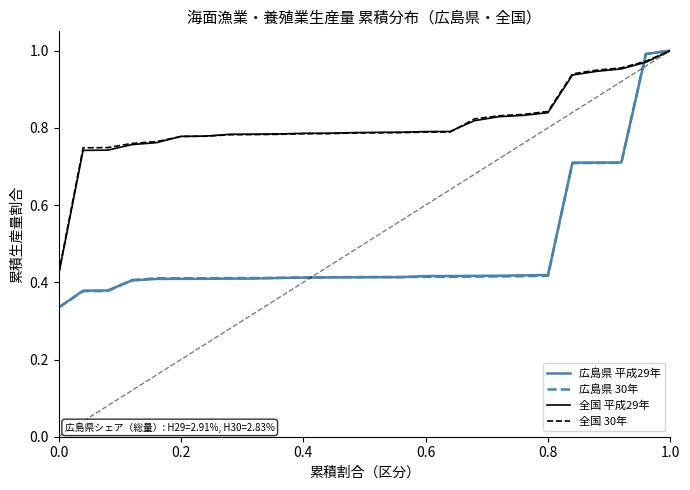

Which series has the largest range (max minus min)?

広島県 30年